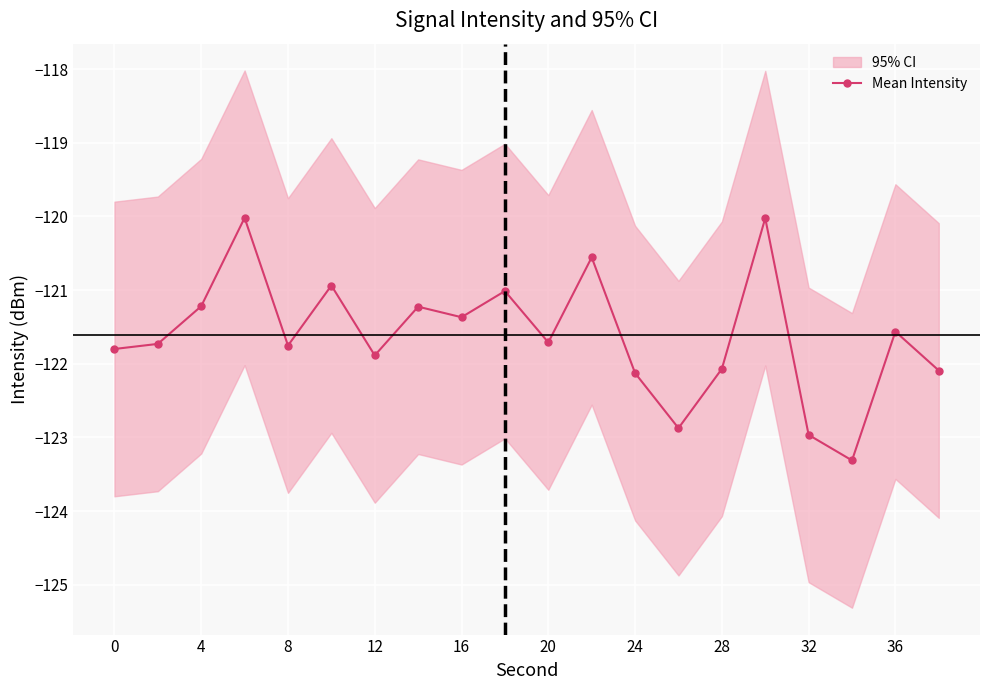

How many data points are less than -121?

16